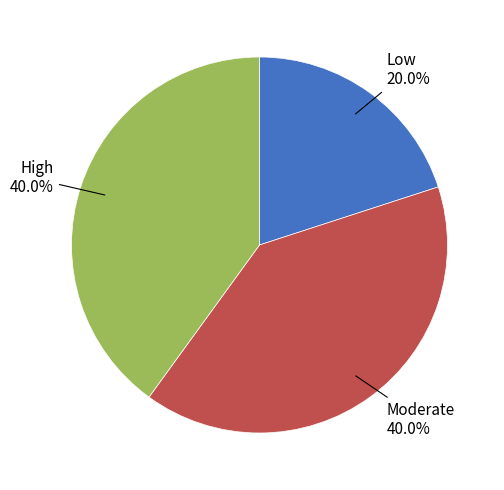

Is there a majority slice in this chart?

No